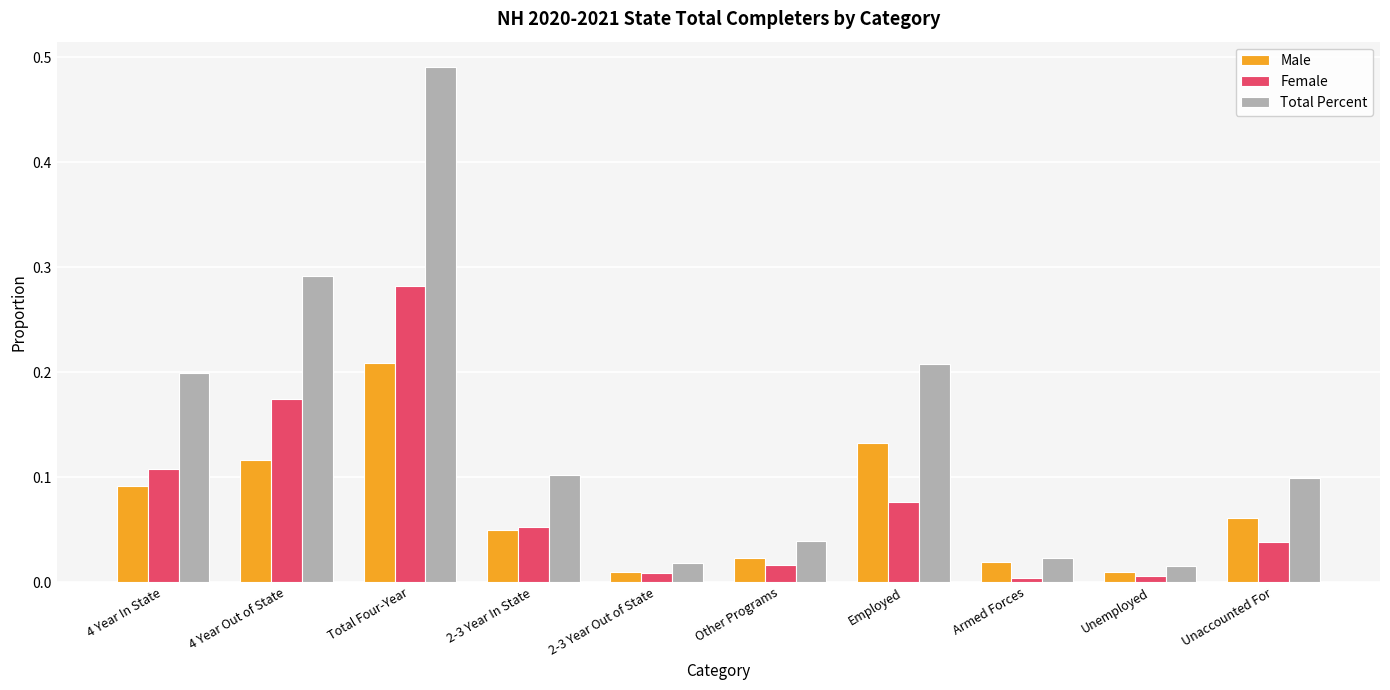

At which category is the sum across all series the highest?

Total Four-Year